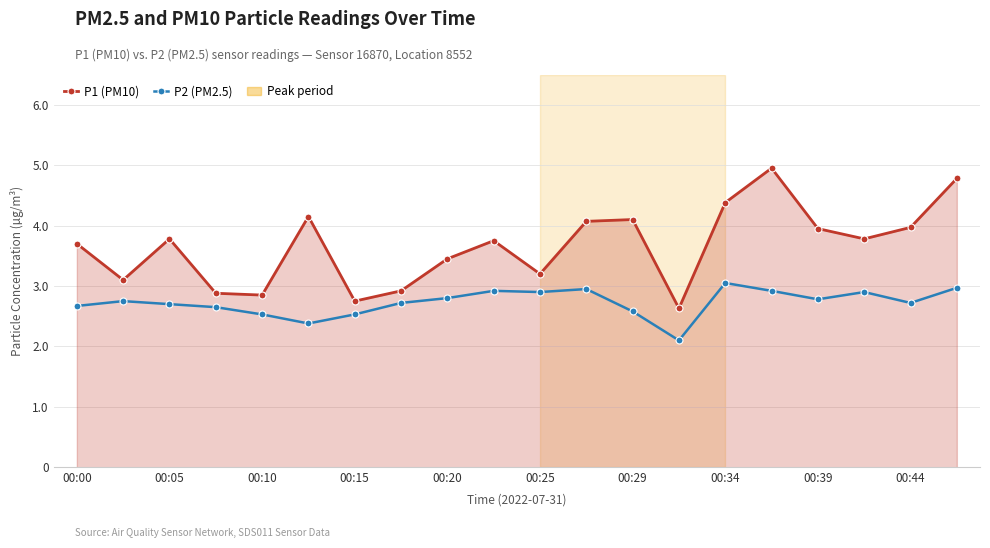

How many interior local peaks does the P1 (PM10) series have?

5